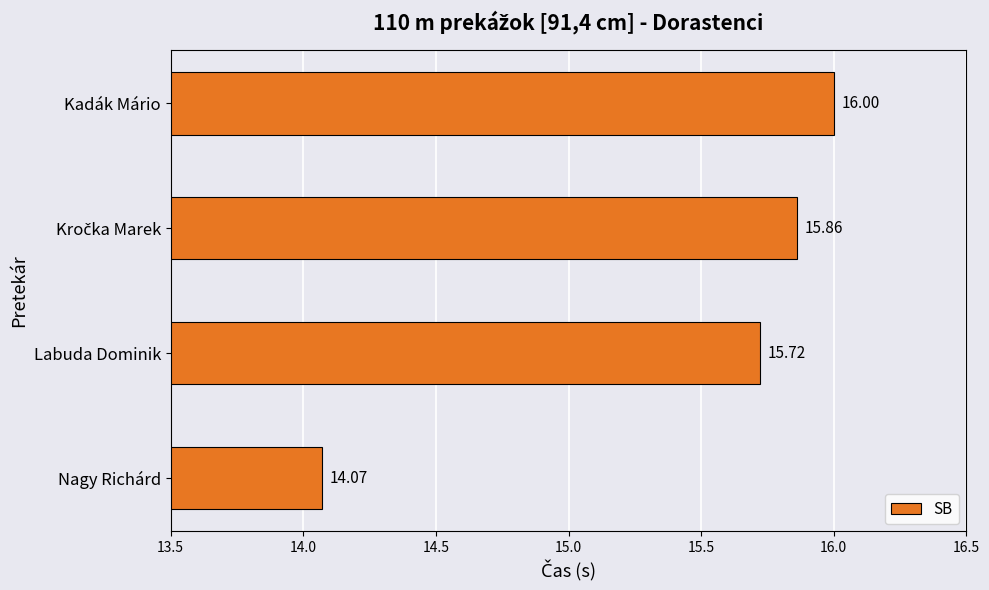

What is the average value?

15.4